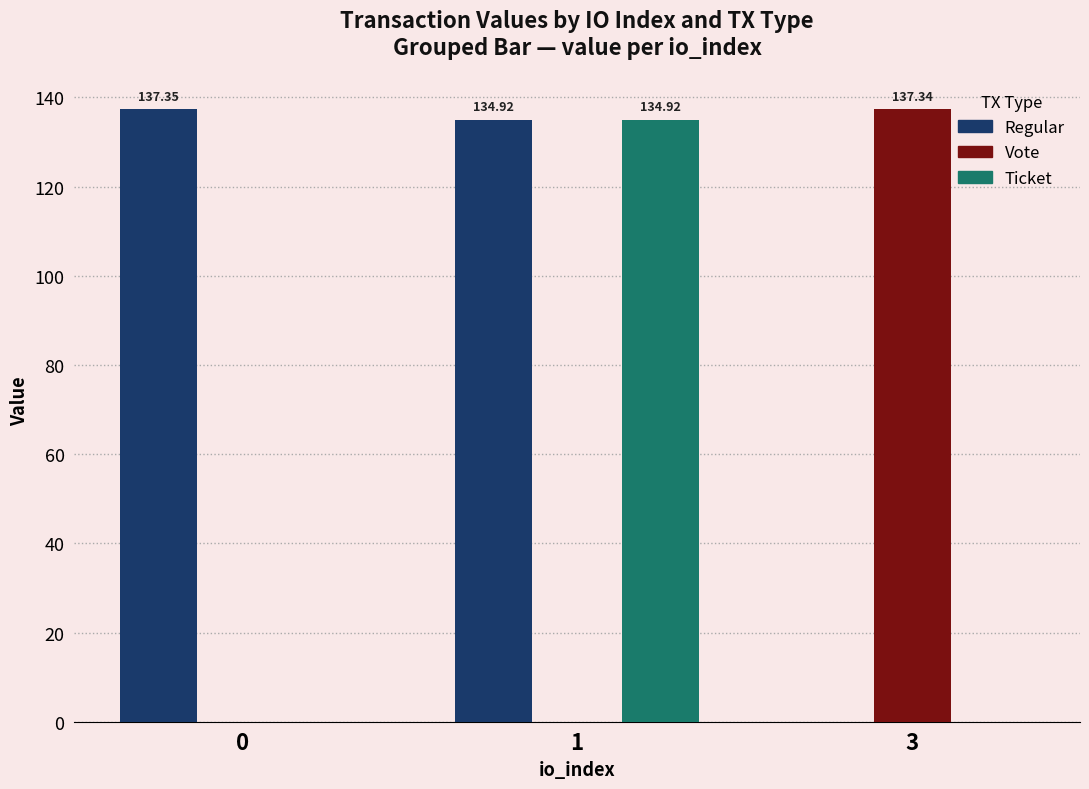

Does the chart contain stacked bars?

No